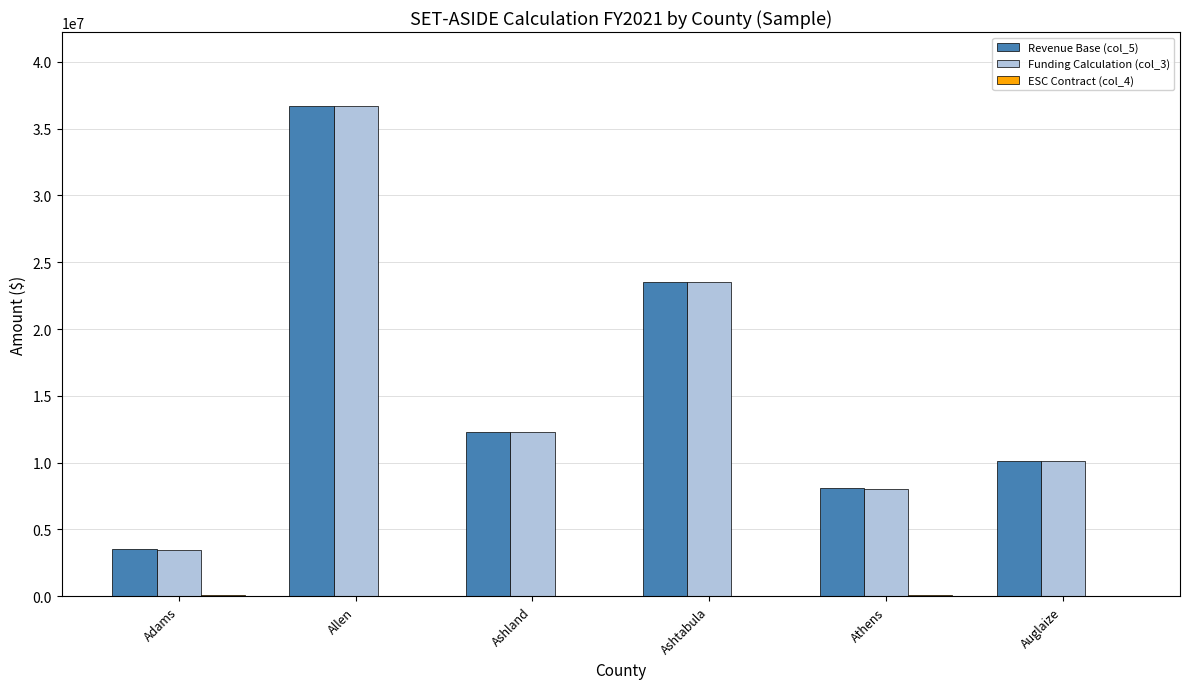

At which category does the chart reach its peak across all series?

Allen